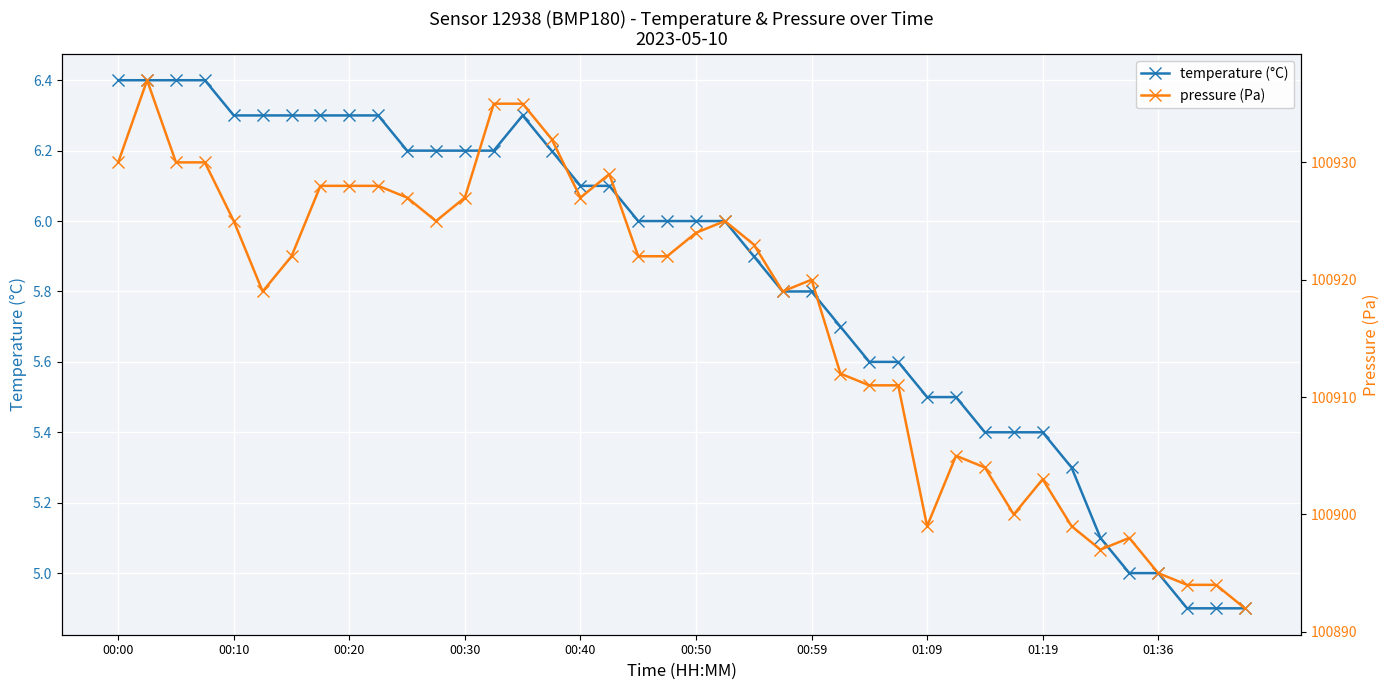

What is the sum of all pressure (Pa) values?

4036683.0